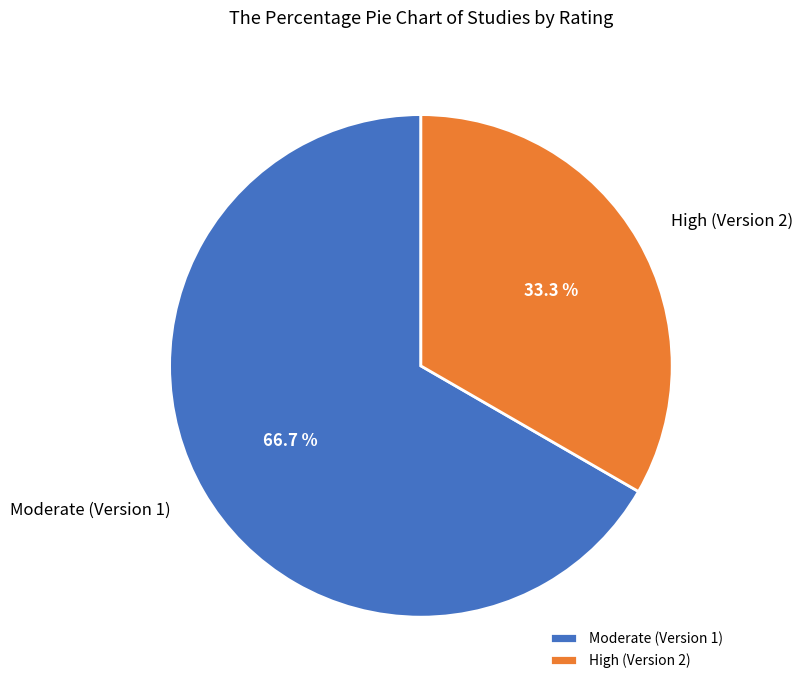

Approximately how many times larger is the value at Moderate (Version 1) compared to High (Version 2)?

2.0